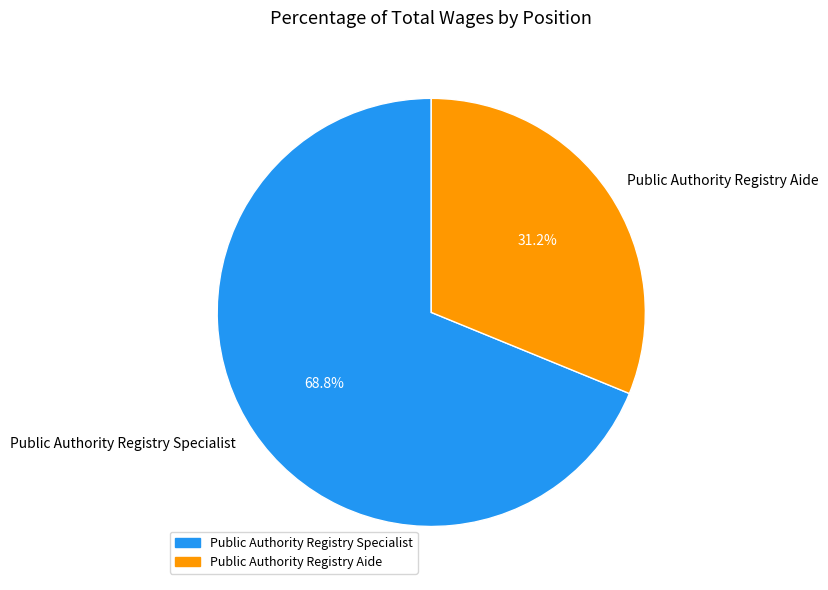

Which has a higher value, Public Authority Registry Specialist or Public Authority Registry Aide?

Public Authority Registry Specialist